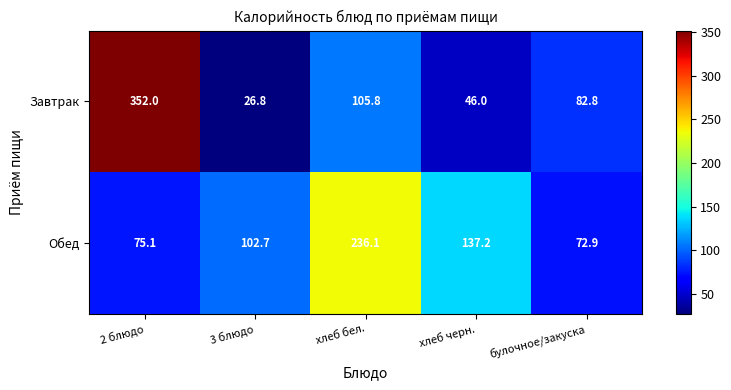

What is the highest value of the Обед series?

236.1